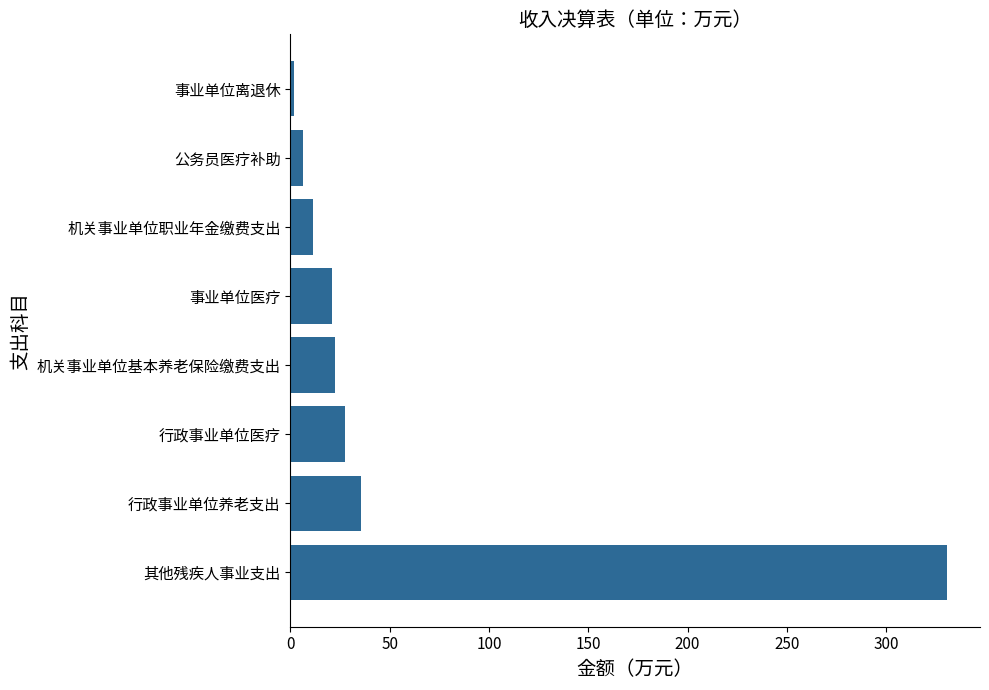

What is the maximum value shown in the chart?

330.7